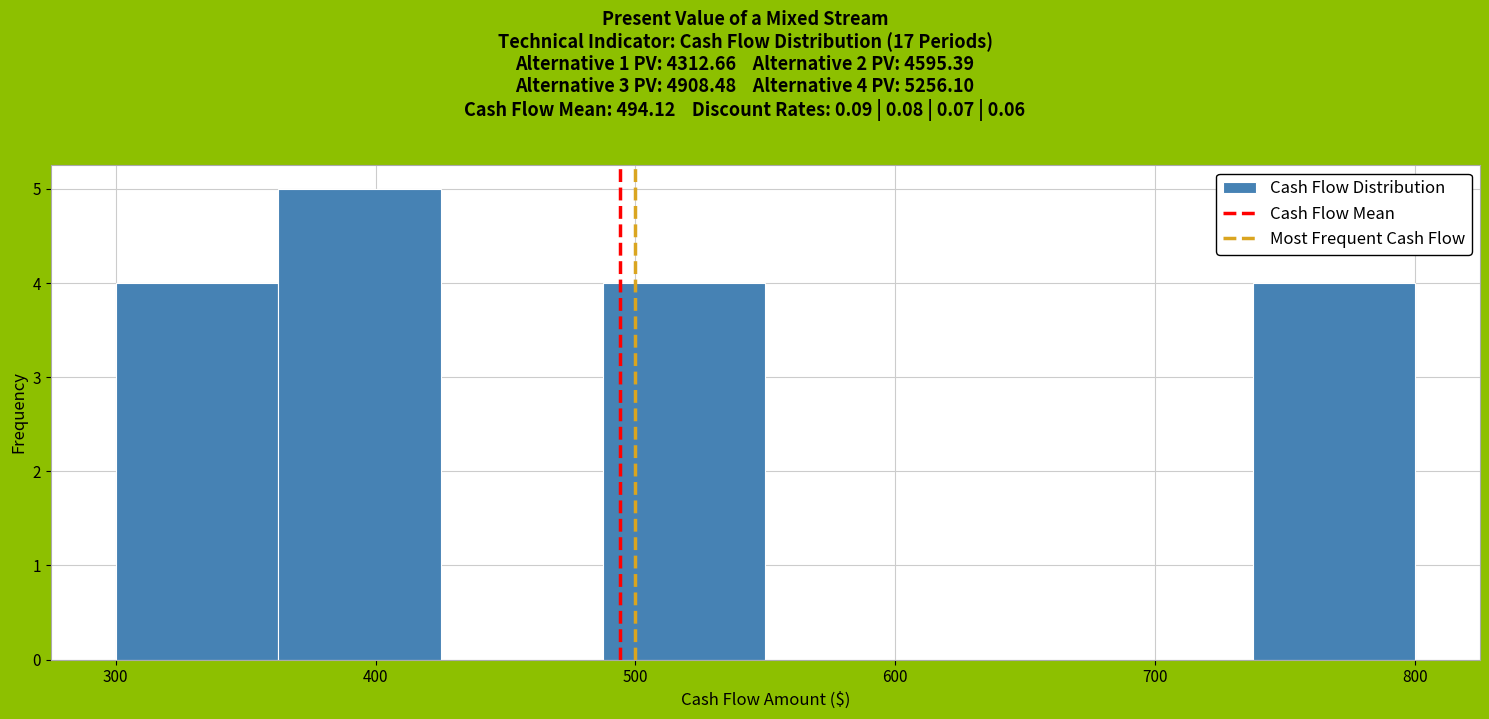

Over which range of the x-axis is the bar tallest?

360 to 430